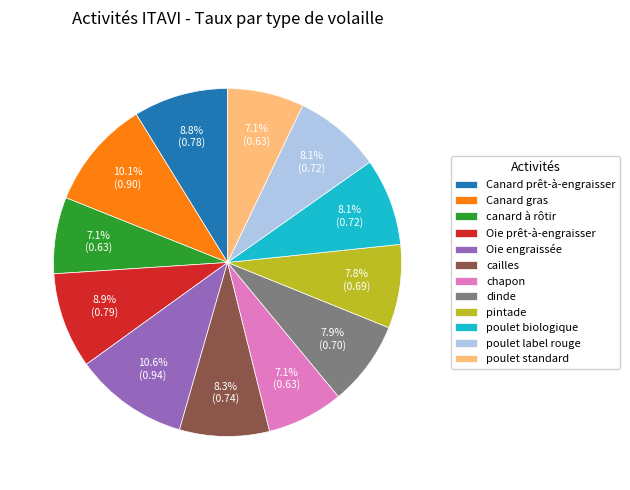

Count the number of slices in the pie.

12